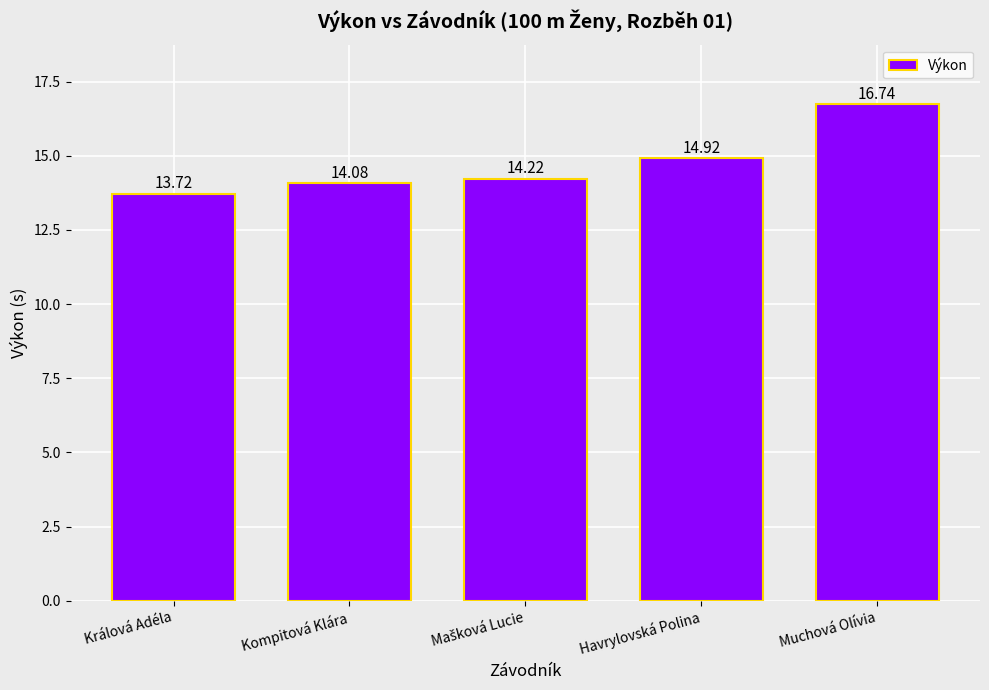

At which label is the value closest to 15?

Havrylovská Polina